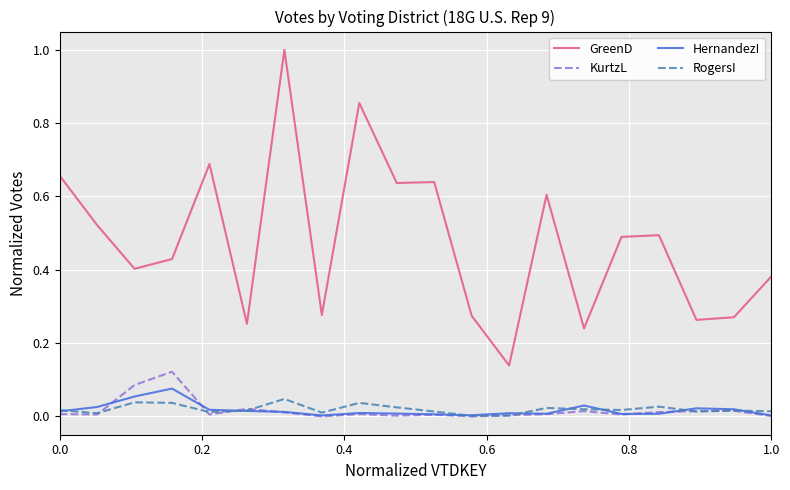

List the series in order of their peak value, lowest first.

RogersI, HernandezI, KurtzL, GreenD